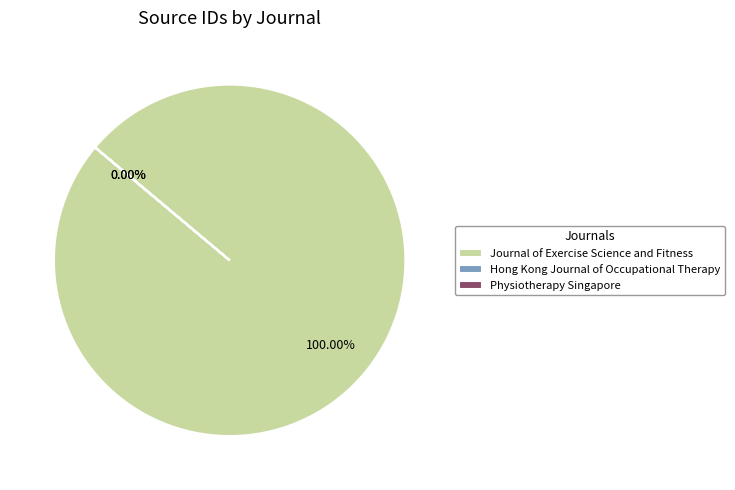

Rank the categories by value from lowest to highest.

Physiotherapy Singapore, Hong Kong Journal of Occupational Therapy, Journal of Exercise Science and Fitness